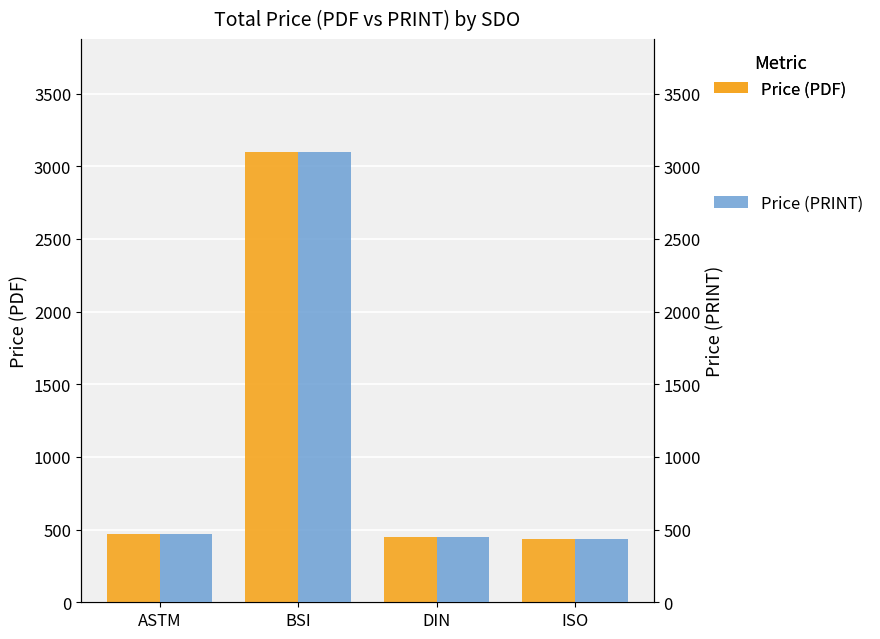

What is the maximum value for Price (PDF)?

3100.0